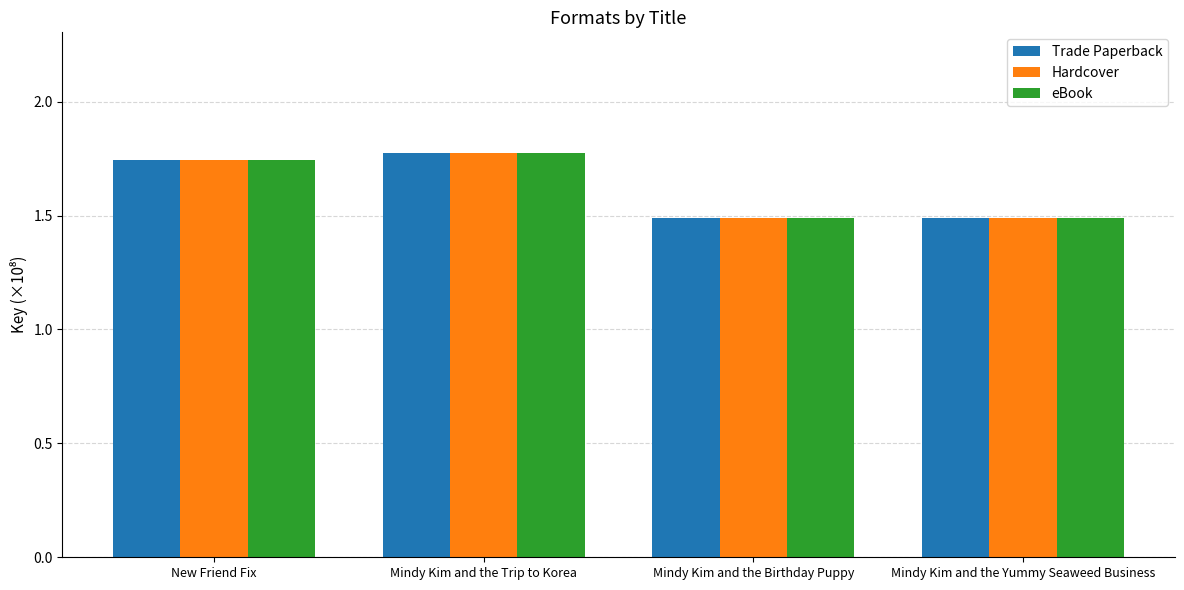

How many groups of bars are there?

4